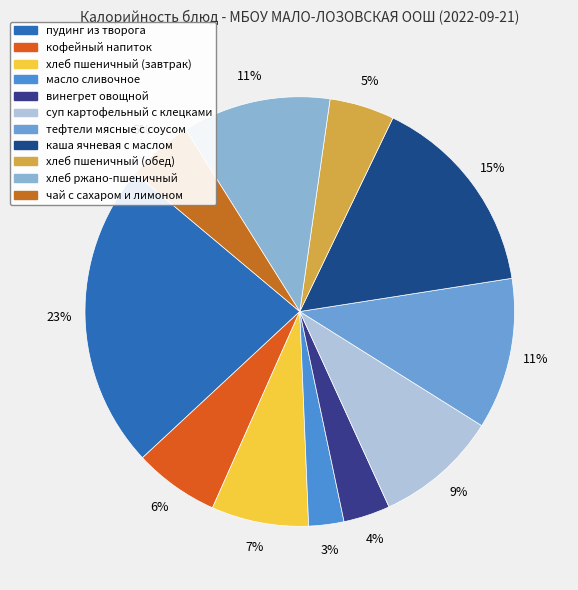

To the nearest percent, what percentage of the pie is суп картофельный с клецками?

9%